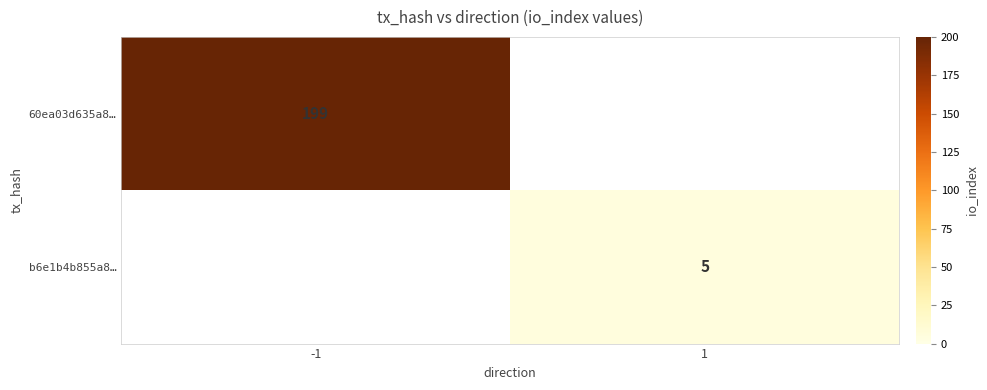

The b6e1b4b855a8… series shows 8.2 at 1. True or false?

False